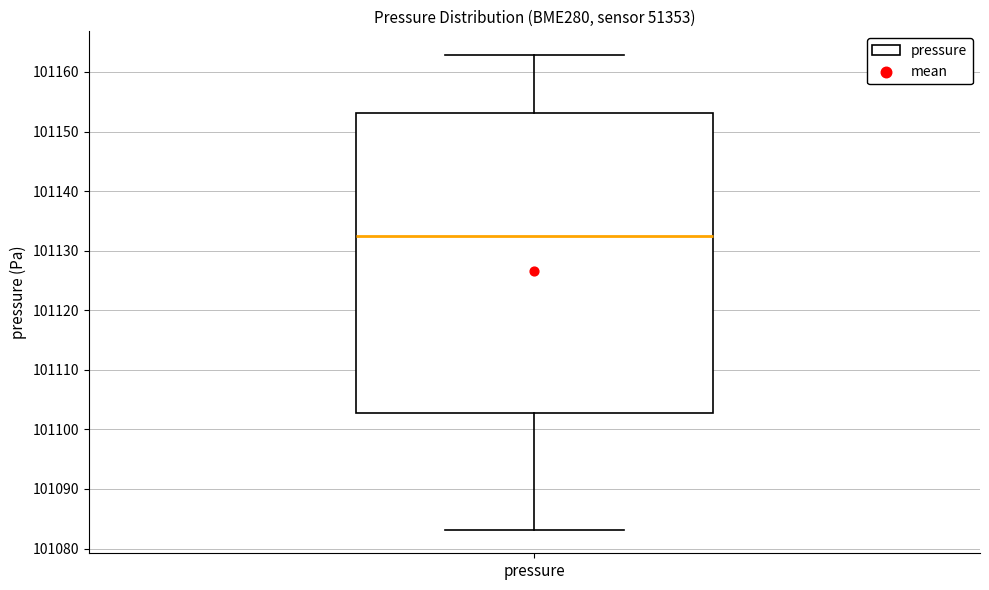

Read this box plot against the y-axis: the position of the median line, the range covered by the box, and the ends of both whiskers. The values are not printed on the chart, so give them approximately, as read against the axis.

median 101132, box 101103 to 101153, whiskers 101083 to 101163